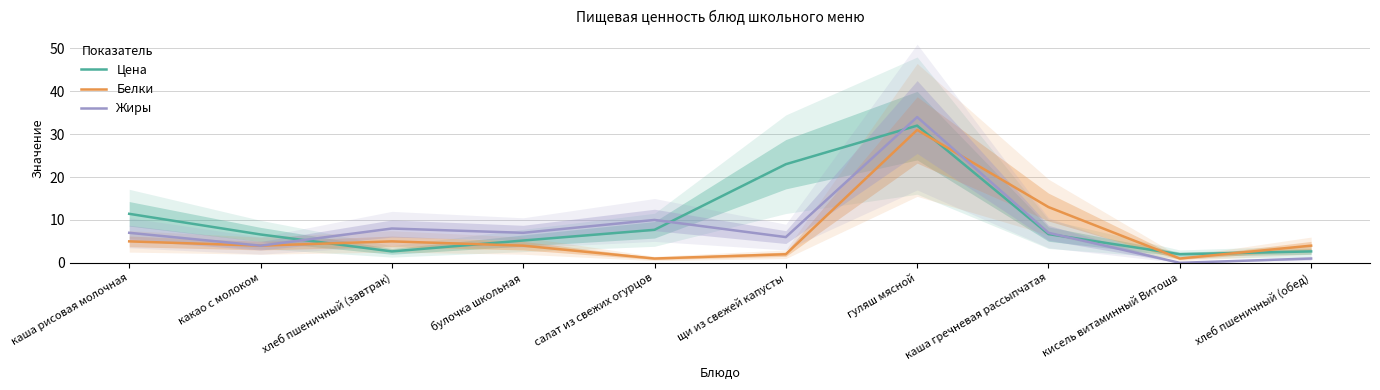

What is the sum of all Белки values?

70.0